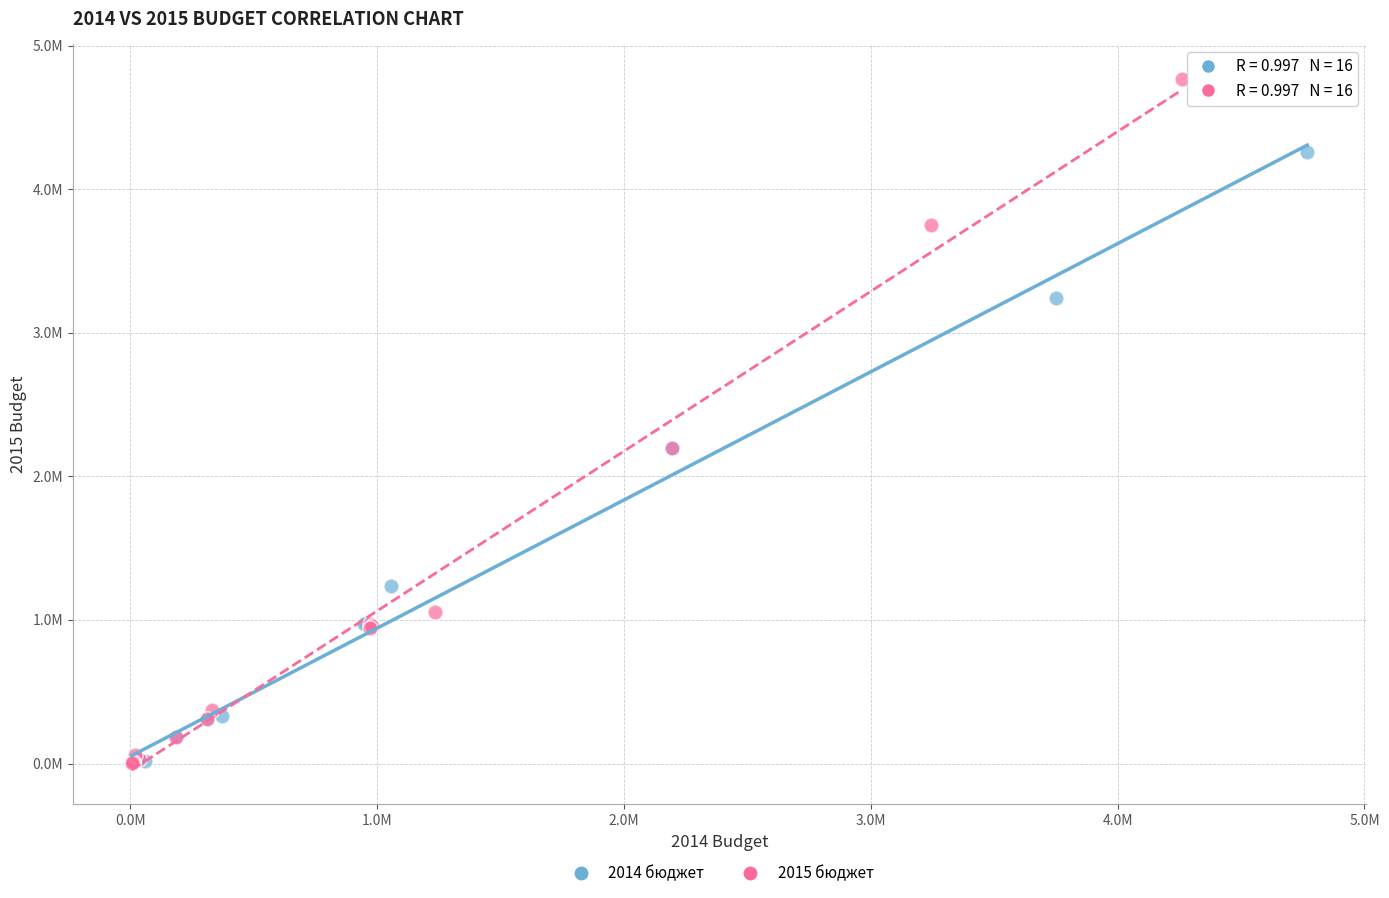

Which series contains the highest Y value?

2015 бюджет